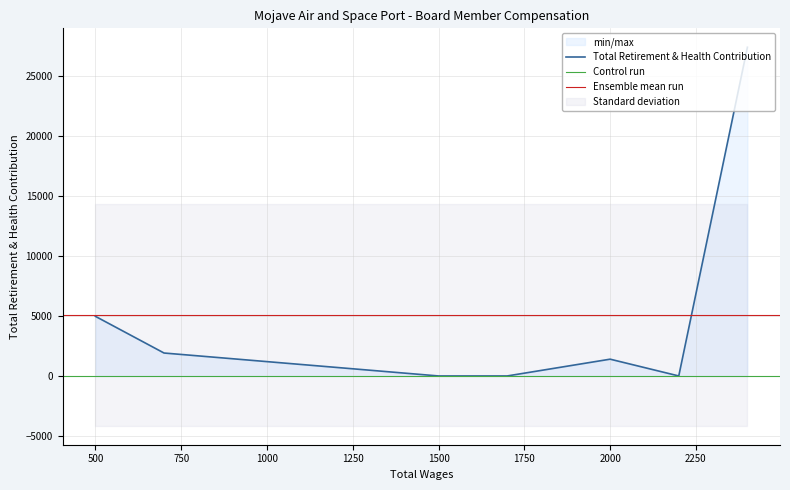

What is the difference between the maximum and minimum values?

27434